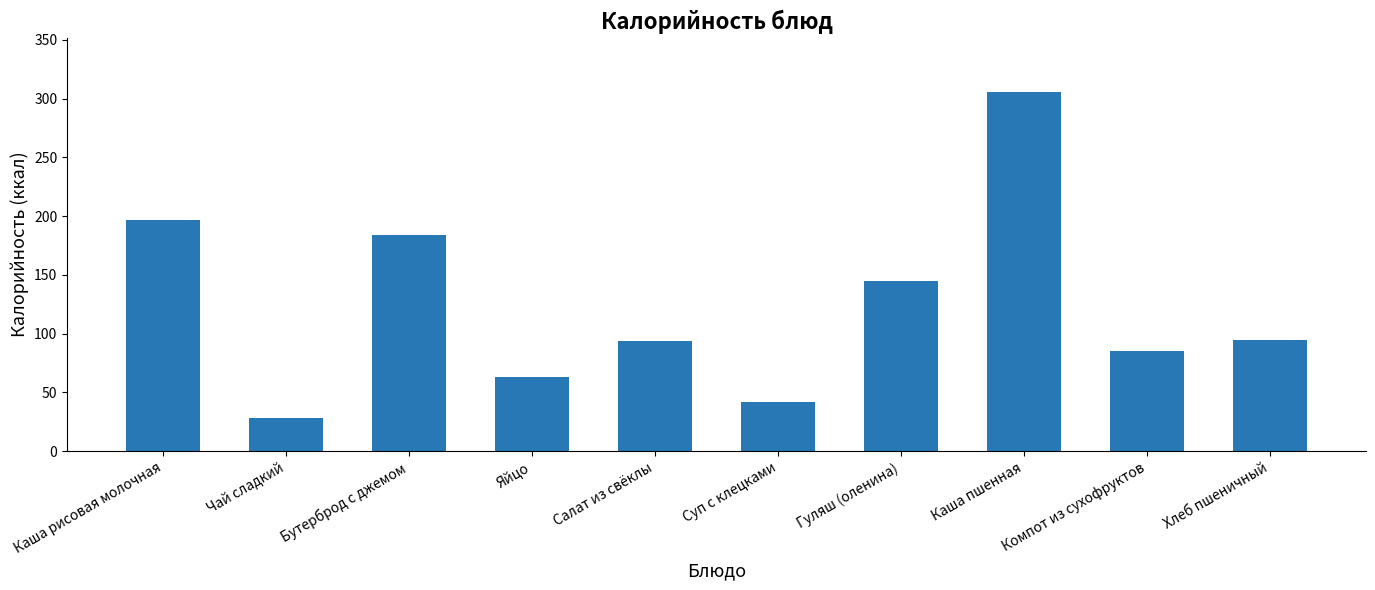

What is the average value?

123.9